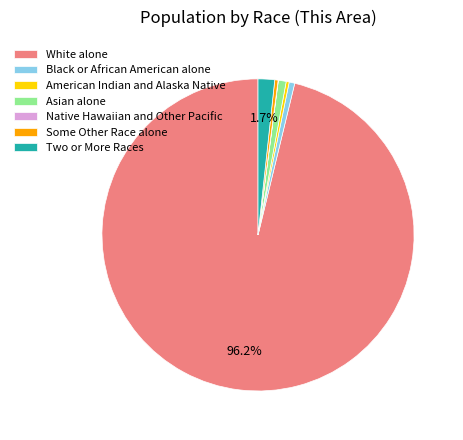

Do Asian alone and Black or African American alone together represent more than half of the pie?

No